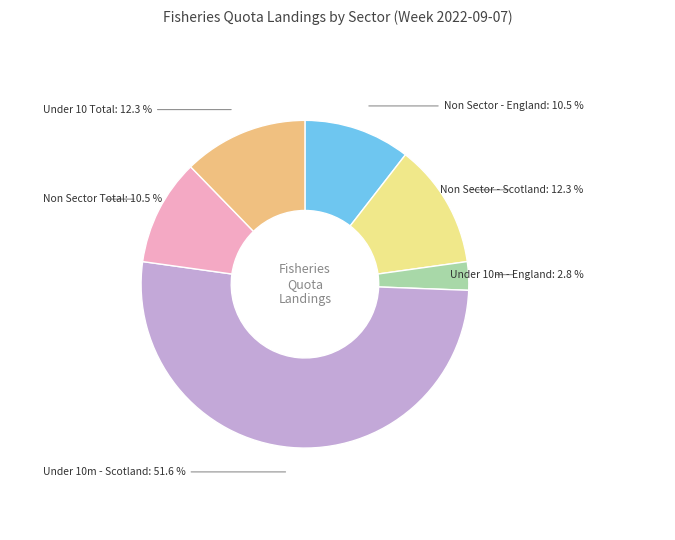

Is there any slice that represents more than half of the pie?

Yes